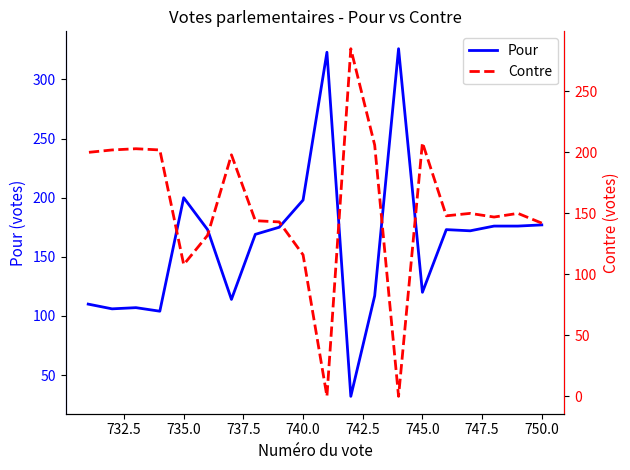

How many values in Contre are above zero?

18